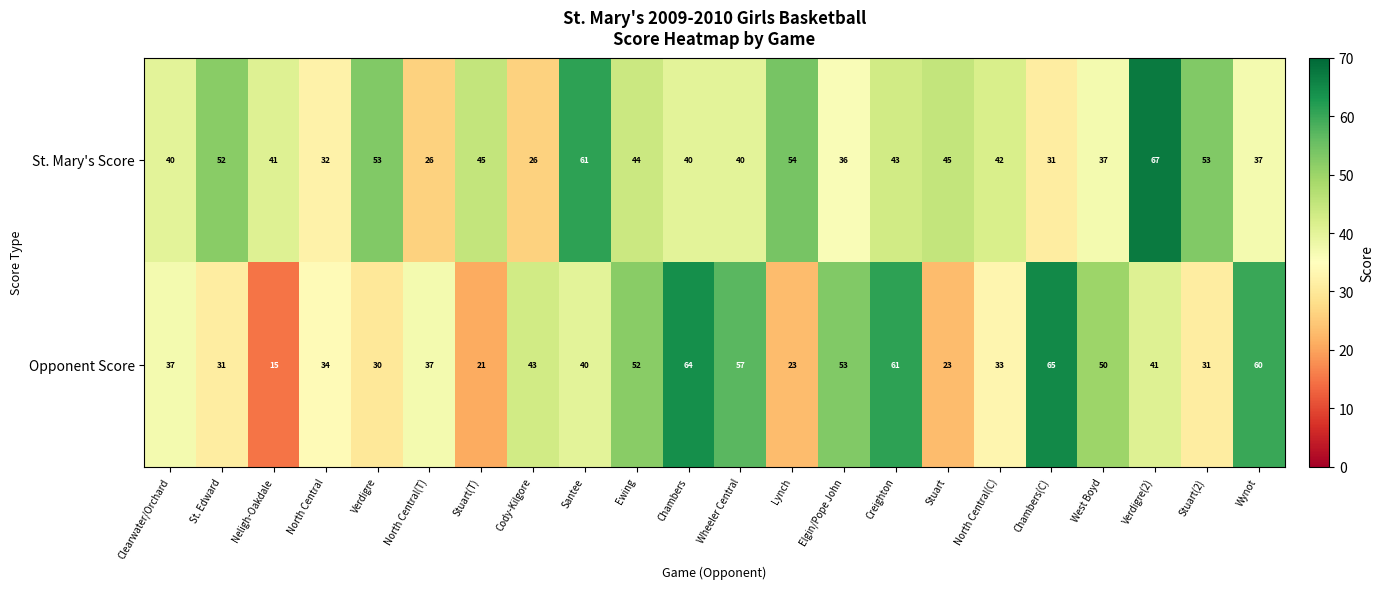

Count the number of categories in the chart.

22